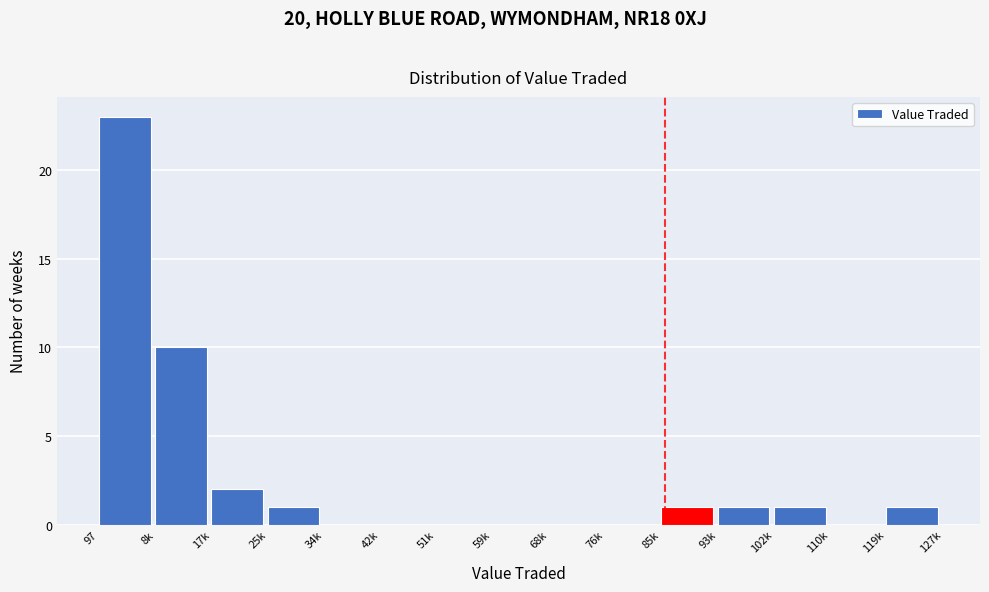

Reading left to right, transcribe all the data shown in this chart.

97=23	8k=10	17k=2	25k=1	34k=0	42k=0	51k=0	59k=0	68k=0	76k=0	85k=1	93k=1	102k=1	110k=0	119k=1